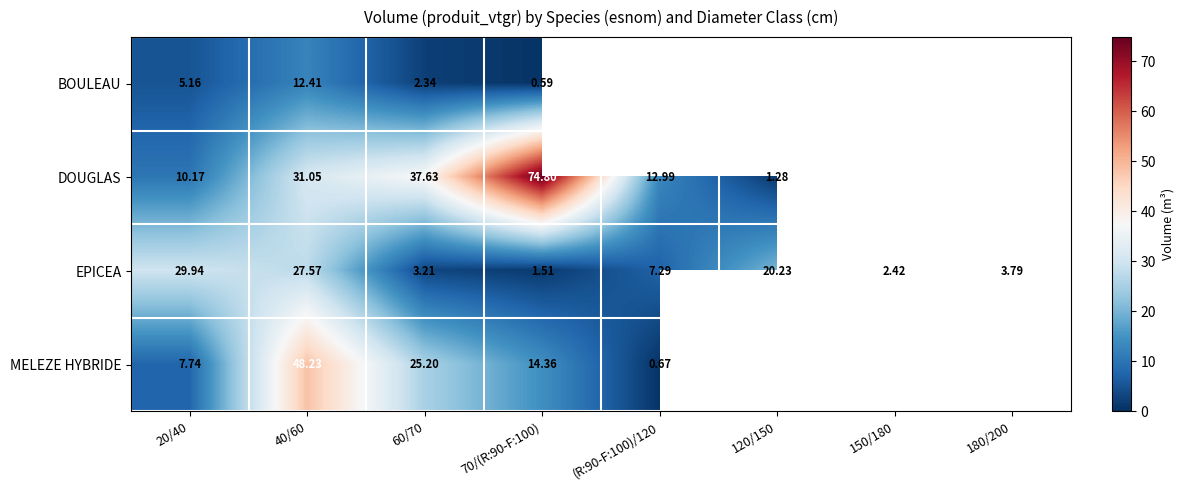

Is the value of EPICEA at 120/150 greater than the value of BOULEAU at 70/(R:90-F:100)?

Yes